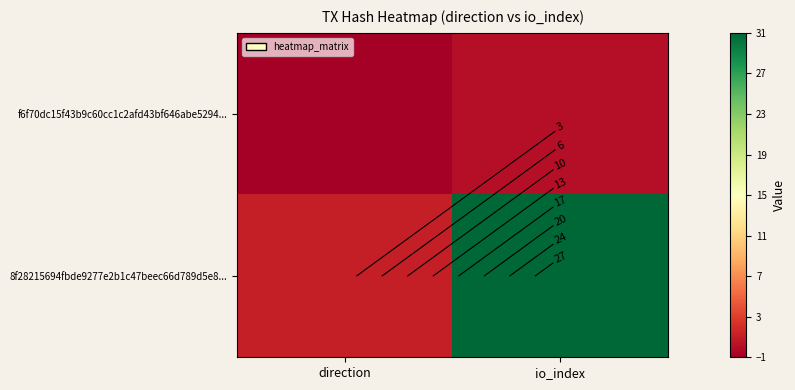

Is it true that f6f70dc15f43b9c60cc1c2afd43bf646abe5294... equals 1 at io_index?

False